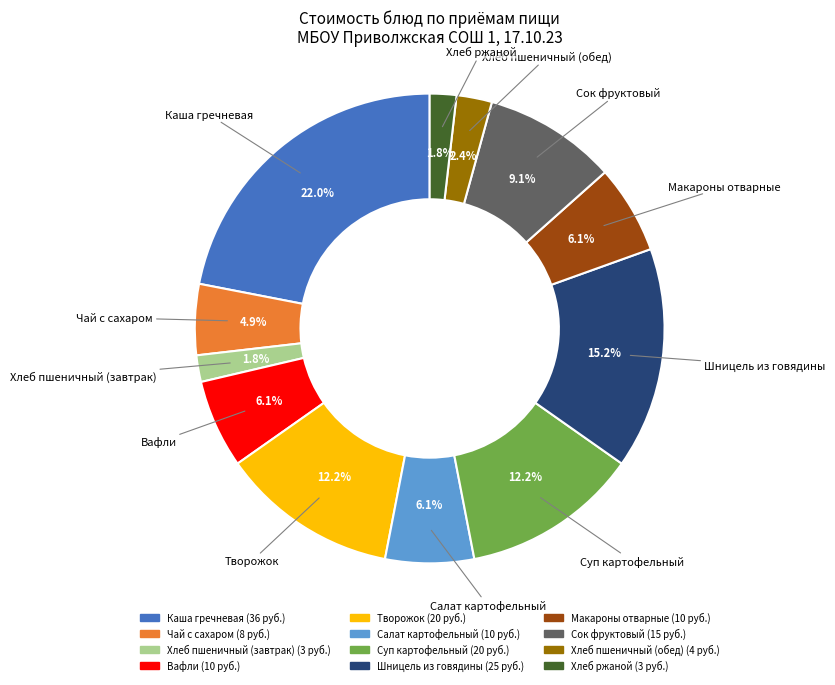

To the nearest percent, what is the difference between the largest and smallest slice percentages?

20%